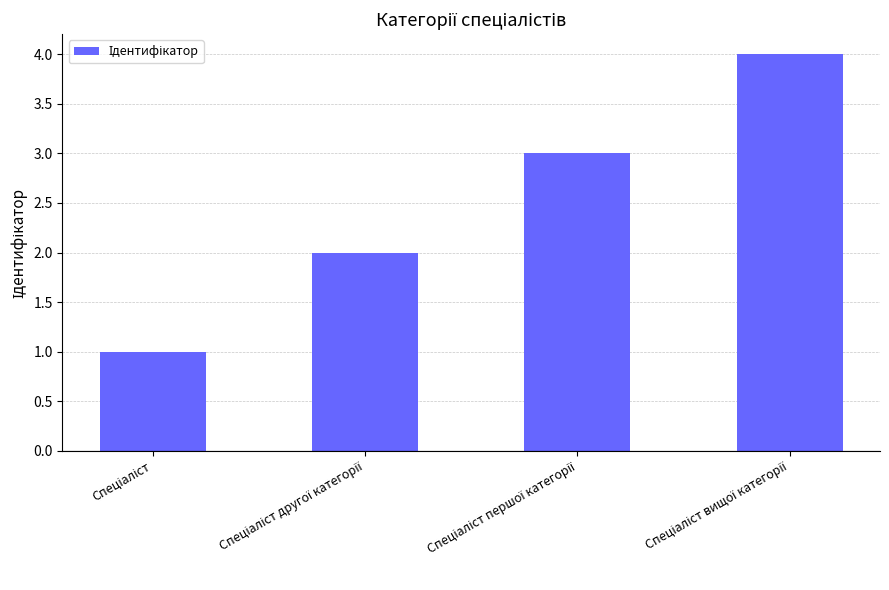

What is the difference between the maximum and minimum values?

3